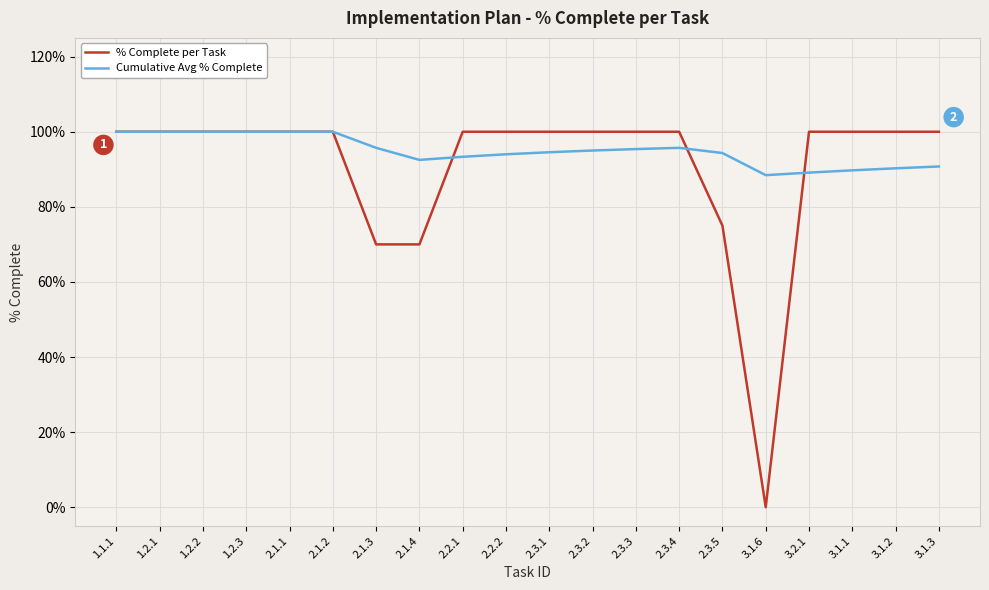

At which category does Cumulative Avg % Complete reach its first local peak?

2.3.4